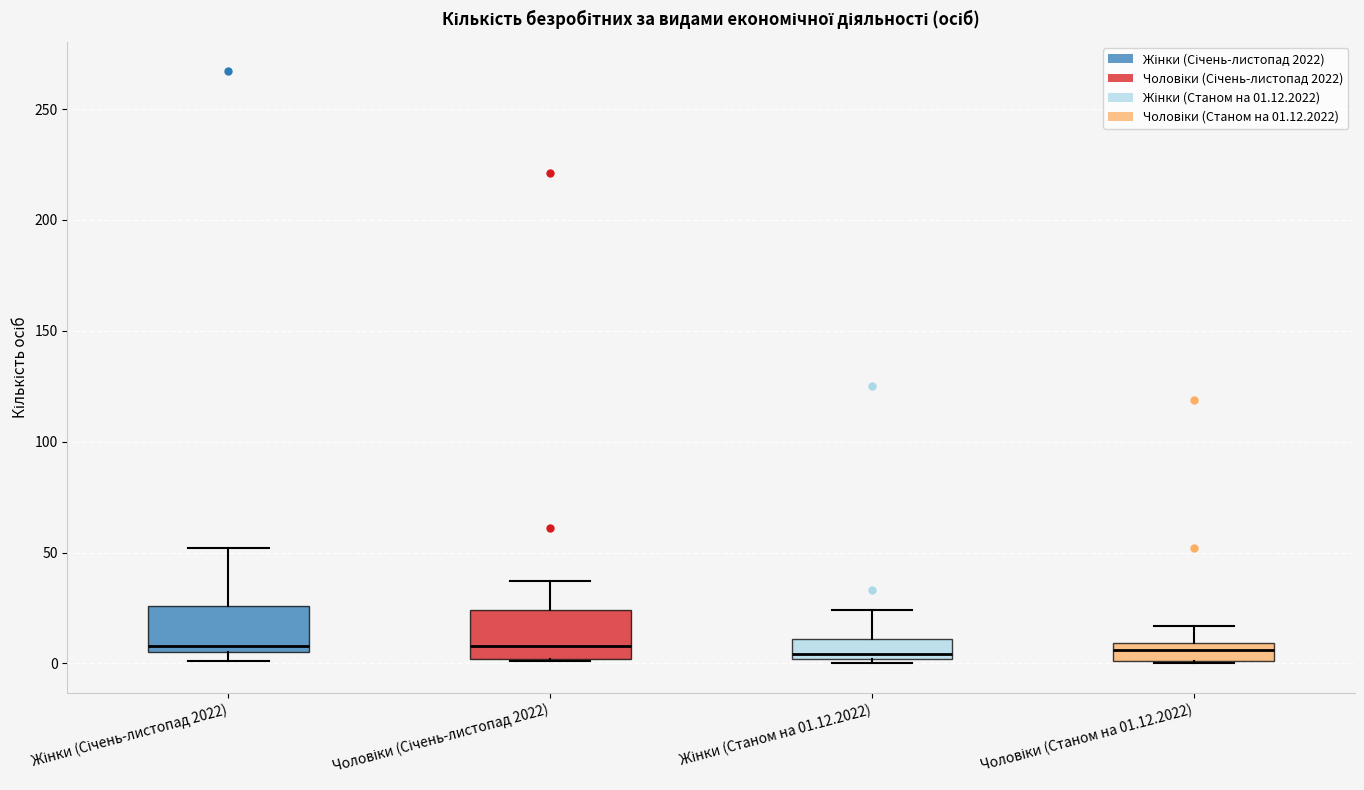

Reading left to right, read every box against the y-axis: the position of its median line, the range the box covers, and the ends of its whiskers. The values are not printed on the chart, so give them approximately, as read against the axis.

Жінки (Січень-листопад 2022): median 10, box 5 to 25, whiskers 0 to 50
Чоловіки (Січень-листопад 2022): median 10, box 0 to 25, whiskers 0 to 35
Жінки (Станом на 01.12.2022): median 5, box 0 to 10, whiskers 0 (just below the box's lower edge) to 25
Чоловіки (Станом на 01.12.2022): median 5, box 0 to 10, whiskers 0 to 15